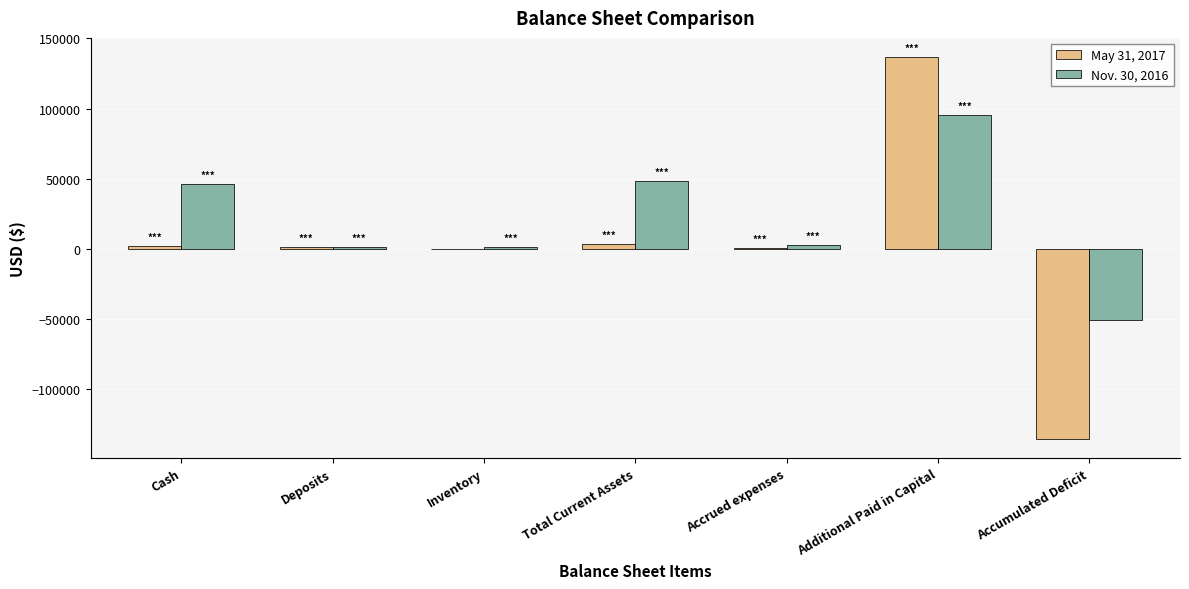

Which category has the highest value across all series?

Additional Paid in Capital